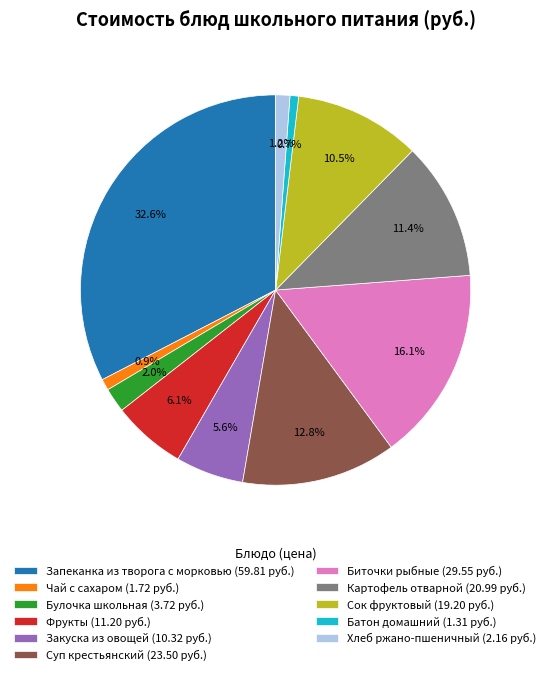

Approximately how many times larger is the value at Булочка школьная compared to Фрукты?

0.3